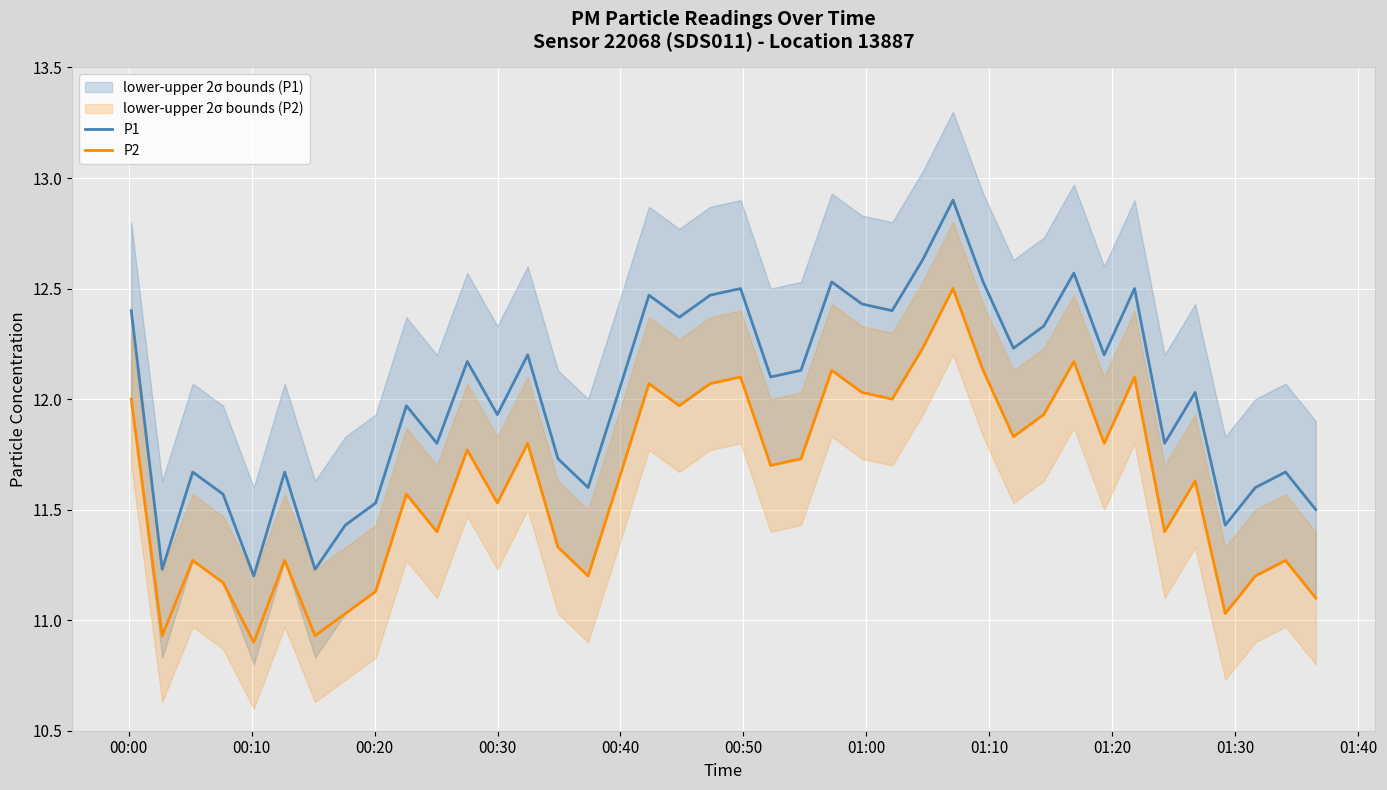

True or false: P2 and P1 intersect in this chart.

False